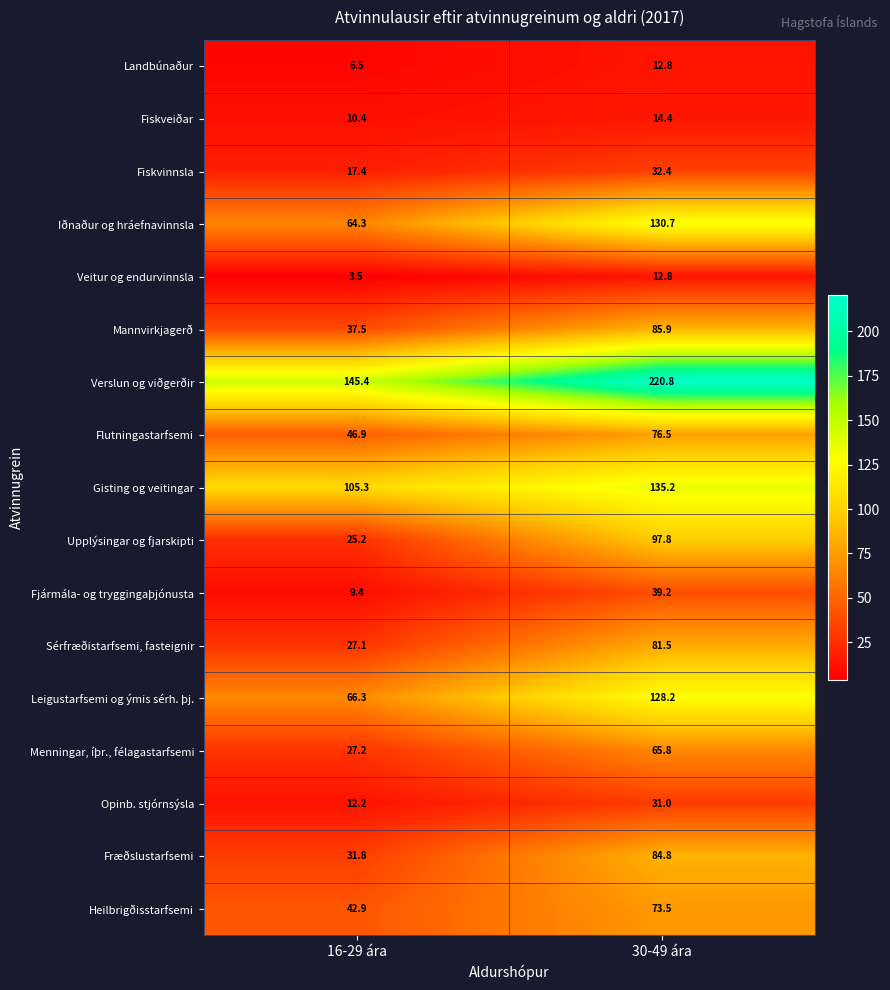

Where is Menningar, íþr., félagastarfsemi nearest to the value 46?

16-29 ára